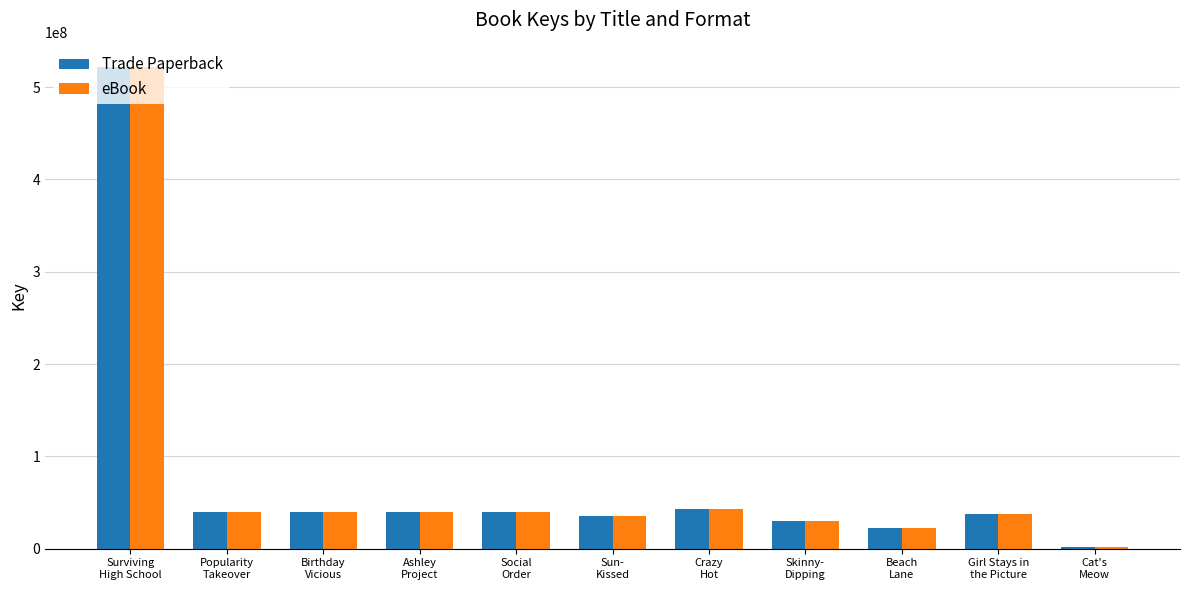

What is the sum of all Trade Paperback values?

853363826